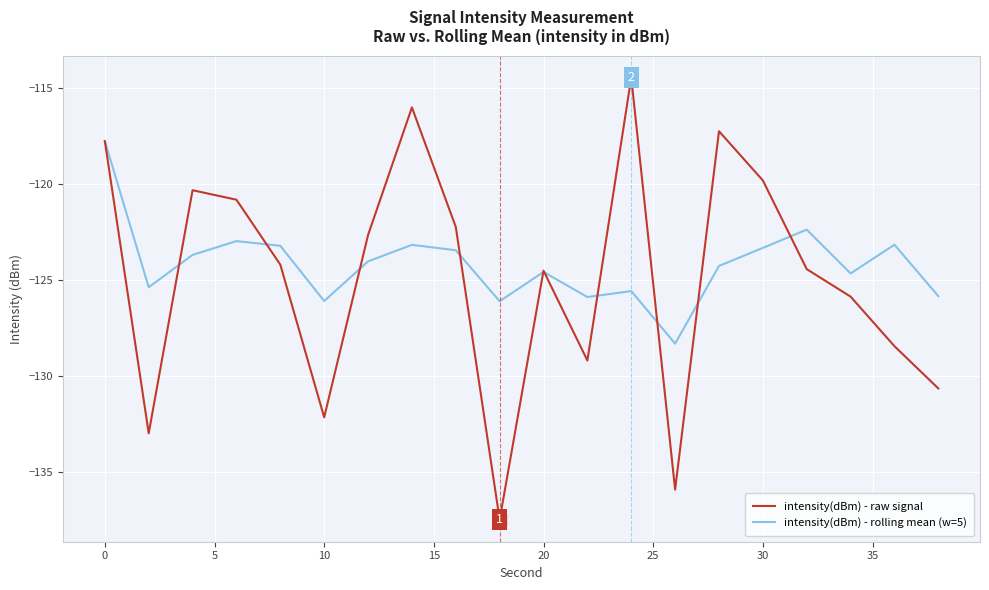

What is the greatest value displayed?

-114.5